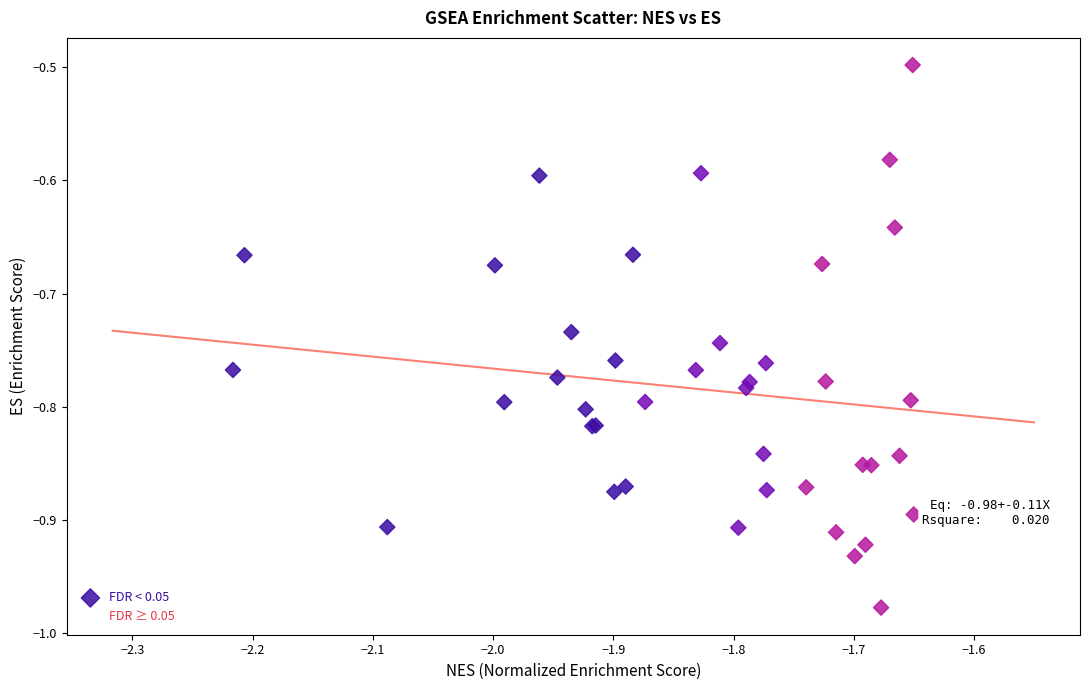

What Y value in the scatter plot is closest to 0?

-0.5